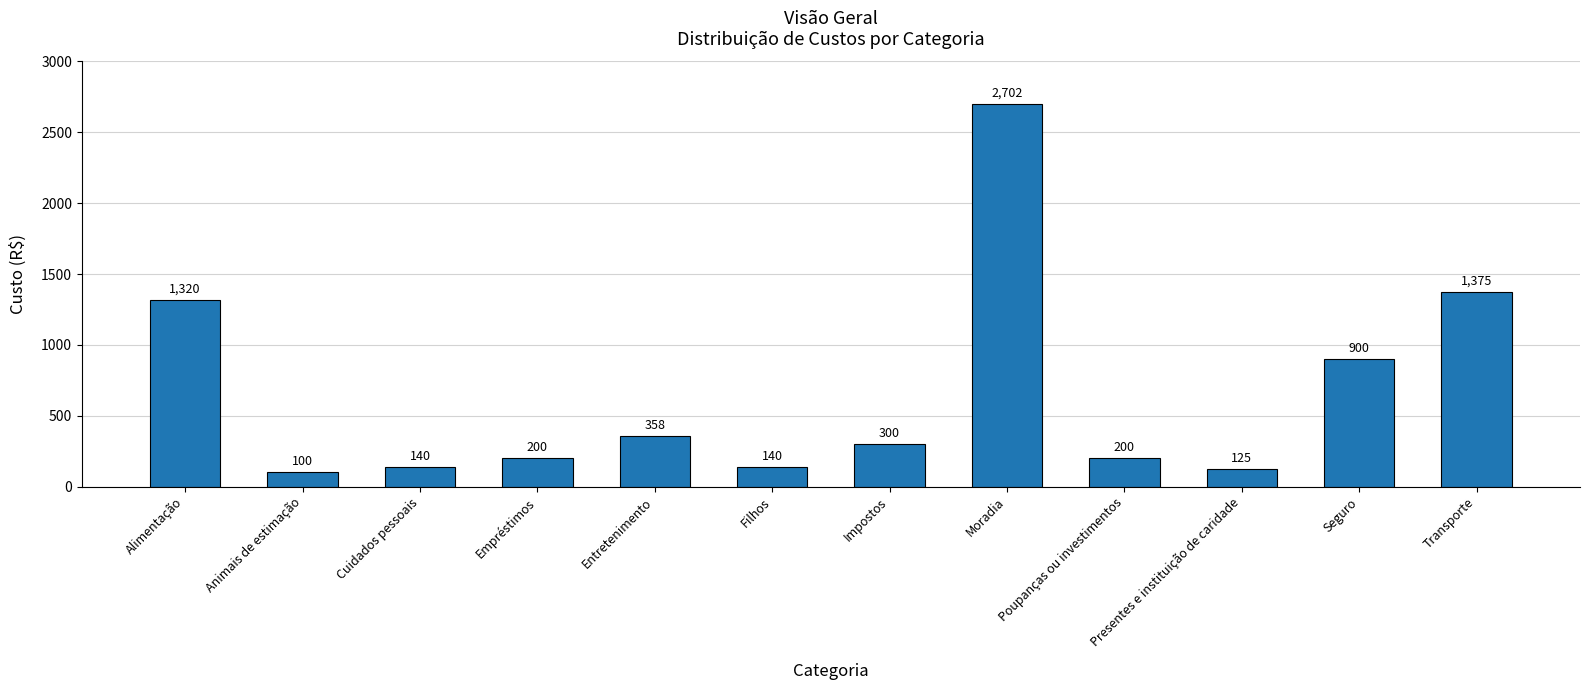

Are the bars horizontal?

No